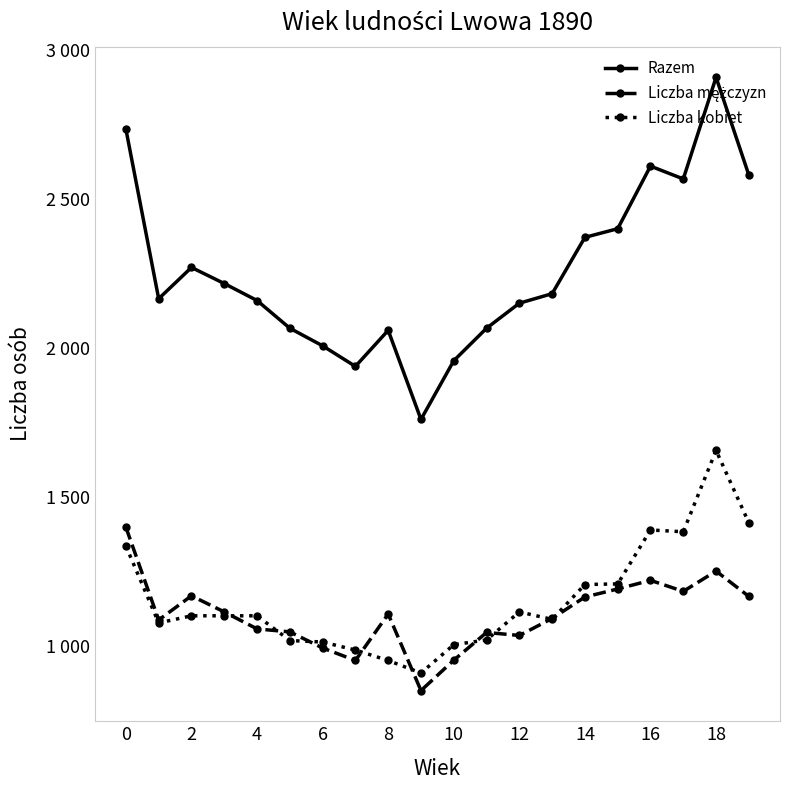

Does the chart have visible grid lines?

No